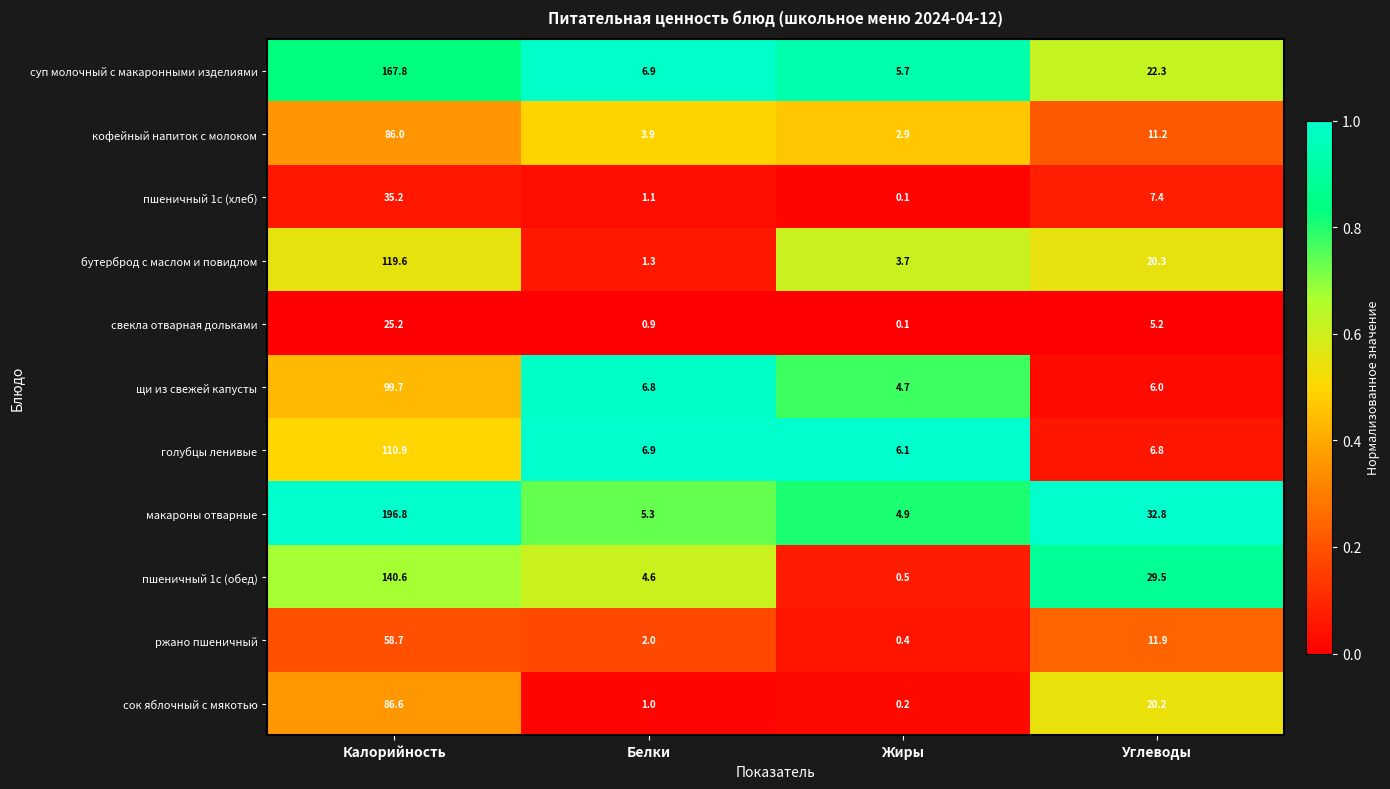

Which label corresponds to the largest value in the chart?

Калорийность